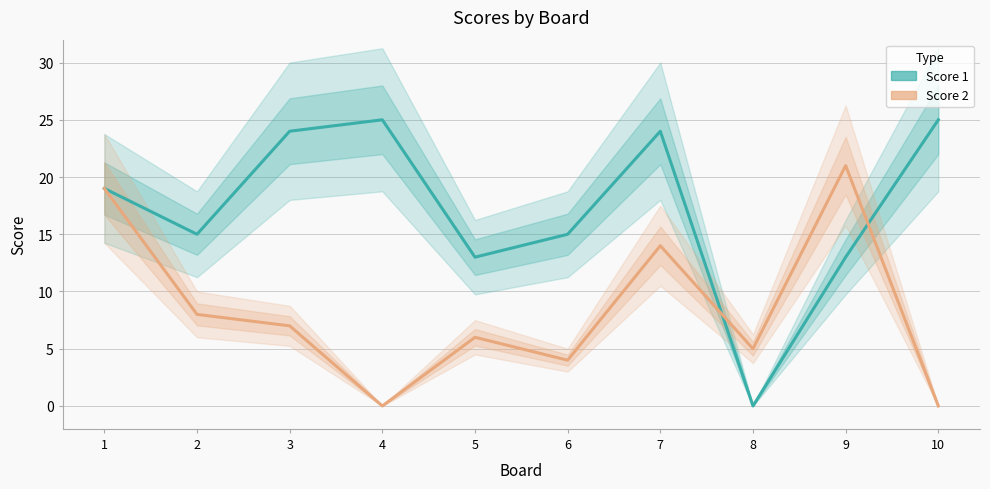

The value of Score 1 at 4 is 25. True or false?

True